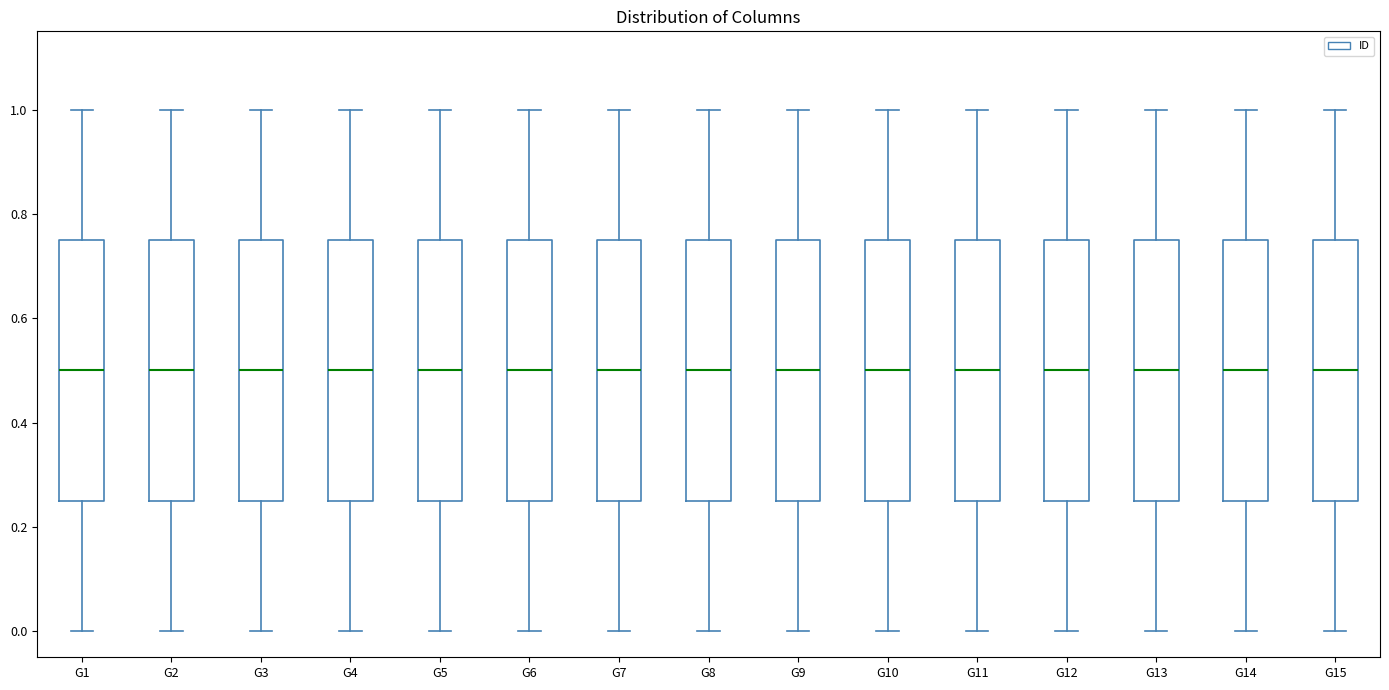

Reading left to right, transcribe this box plot: for each box, give where its median line is, the range the box spans, and where its two whiskers end, as read against the y-axis. The values are not printed on the chart, so give them approximately, as read against the axis.

G1: median 0.50, box 0.26 to 0.74, whiskers 0.00 to 1.00
G2: median 0.50, box 0.26 to 0.74, whiskers 0.00 to 1.00
G3: median 0.50, box 0.26 to 0.74, whiskers 0.00 to 1.00
G4: median 0.50, box 0.26 to 0.74, whiskers 0.00 to 1.00
G5: median 0.50, box 0.26 to 0.74, whiskers 0.00 to 1.00
G6: median 0.50, box 0.26 to 0.74, whiskers 0.00 to 1.00
G7: median 0.50, box 0.26 to 0.74, whiskers 0.00 to 1.00
G8: median 0.50, box 0.26 to 0.74, whiskers 0.00 to 1.00
G9: median 0.50, box 0.26 to 0.74, whiskers 0.00 to 1.00
G10: median 0.50, box 0.26 to 0.74, whiskers 0.00 to 1.00
G11: median 0.50, box 0.26 to 0.74, whiskers 0.00 to 1.00
G12: median 0.50, box 0.26 to 0.74, whiskers 0.00 to 1.00
G13: median 0.50, box 0.26 to 0.74, whiskers 0.00 to 1.00
G14: median 0.50, box 0.26 to 0.74, whiskers 0.00 to 1.00
G15: median 0.50, box 0.26 to 0.76, whiskers 0.00 to 1.00